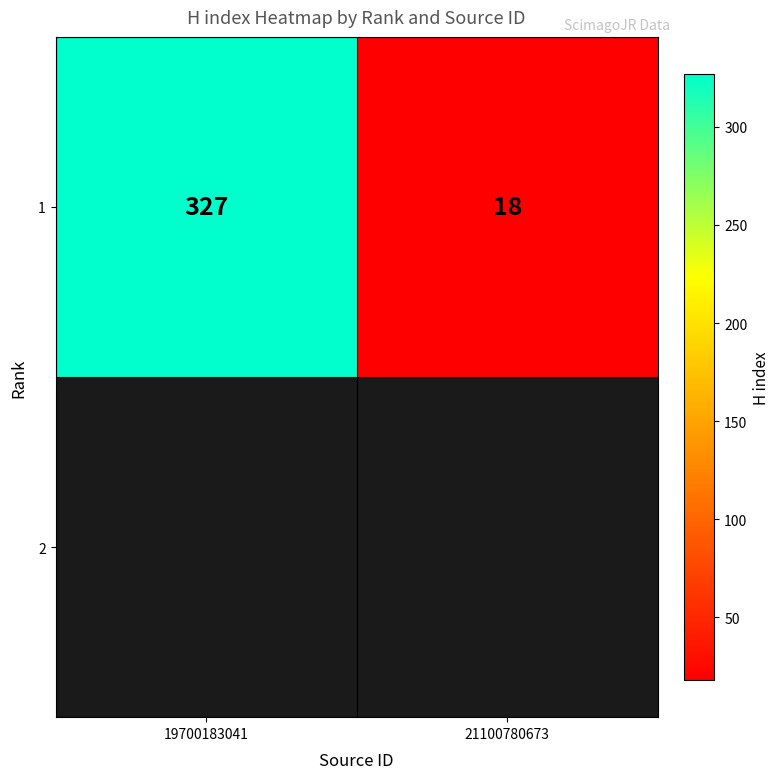

True or false: the data shows 327 at 19700183041.

True